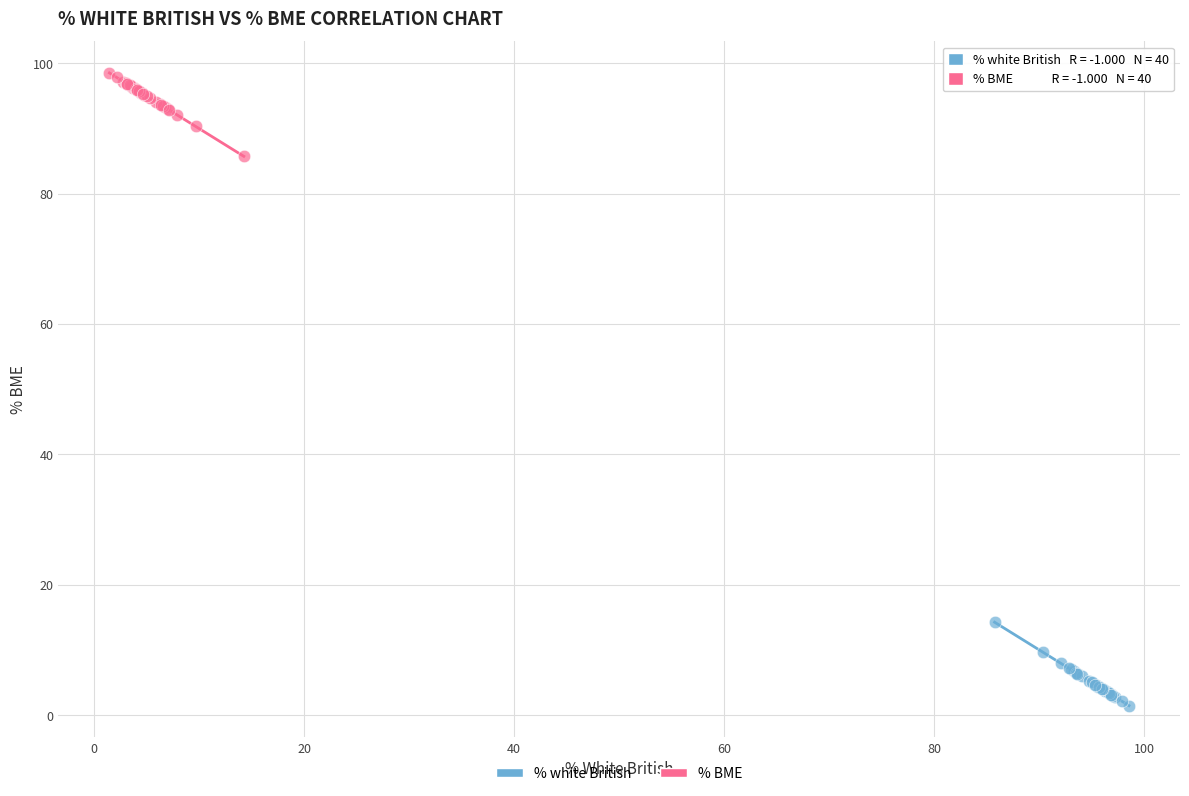

Which series reaches the maximum Y coordinate?

% BME